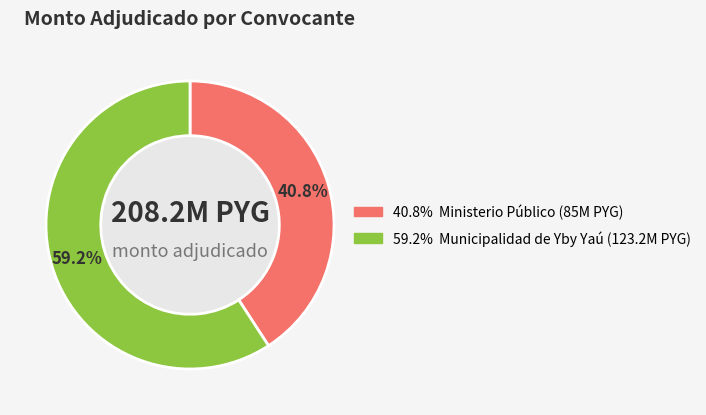

Is there any slice that represents more than half of the pie?

Yes